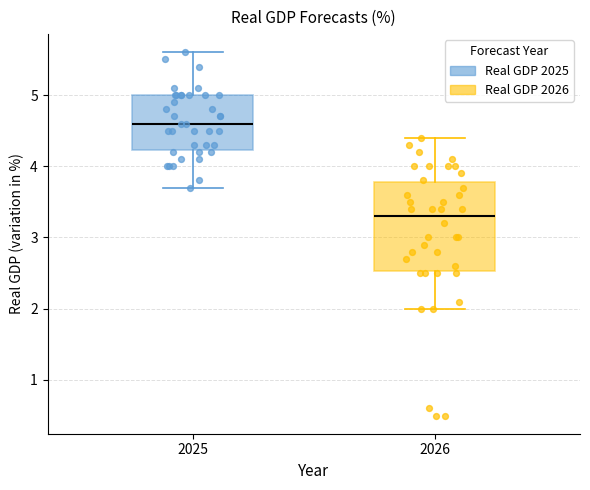

Reading left to right, read every box against the y-axis: the position of its median line, the range the box covers, and the ends of its whiskers. The values are not printed on the chart, so give them approximately, as read against the axis.

2025: median 4.6, box 4.2 to 5.0, whiskers 3.7 to 5.6
2026: median 3.3, box 2.5 to 3.8, whiskers 2.0 to 4.4